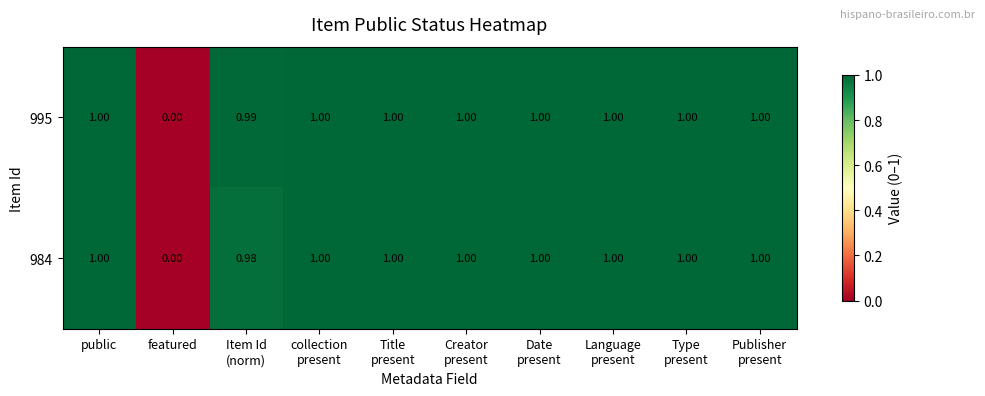

Which category has the lowest value across all series?

featured